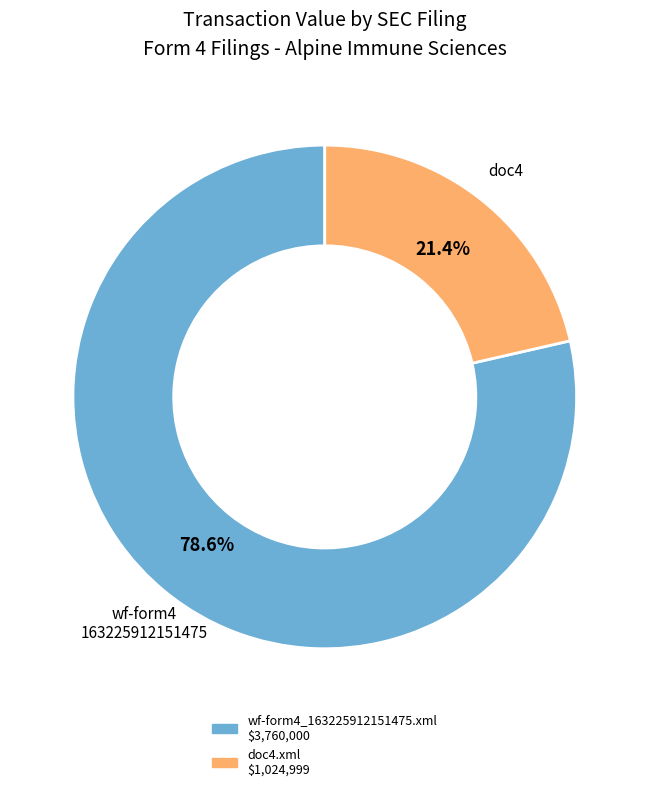

What percentage do doc4.xml and wf-form4_163225912151475.xml together represent?

100.0%